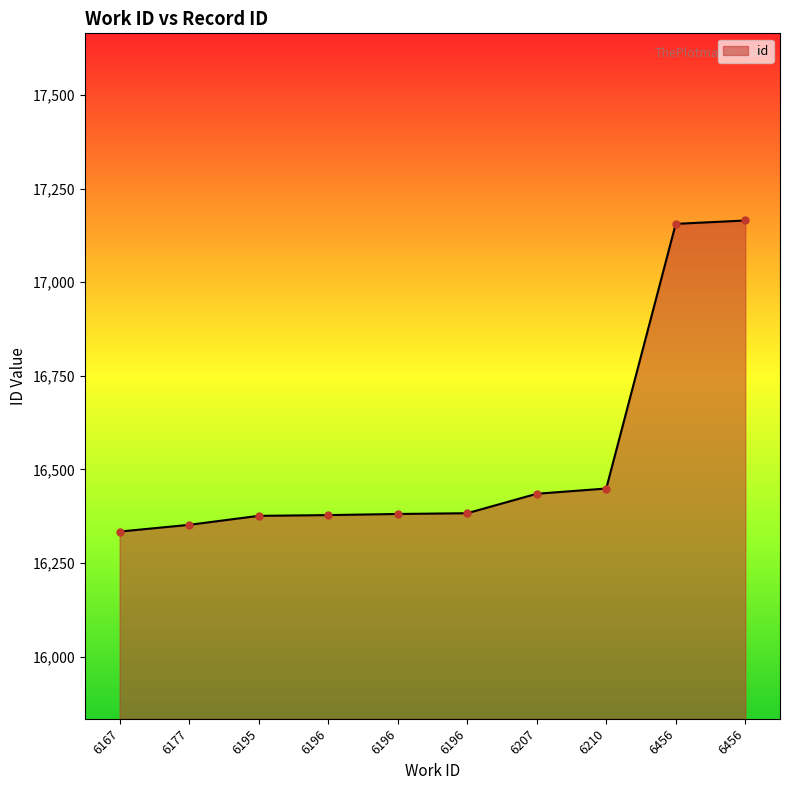

Is it true that the value at 6210 is 28348?

False